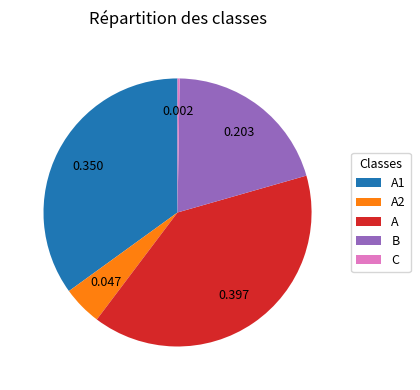

Does any single category account for the majority?

No